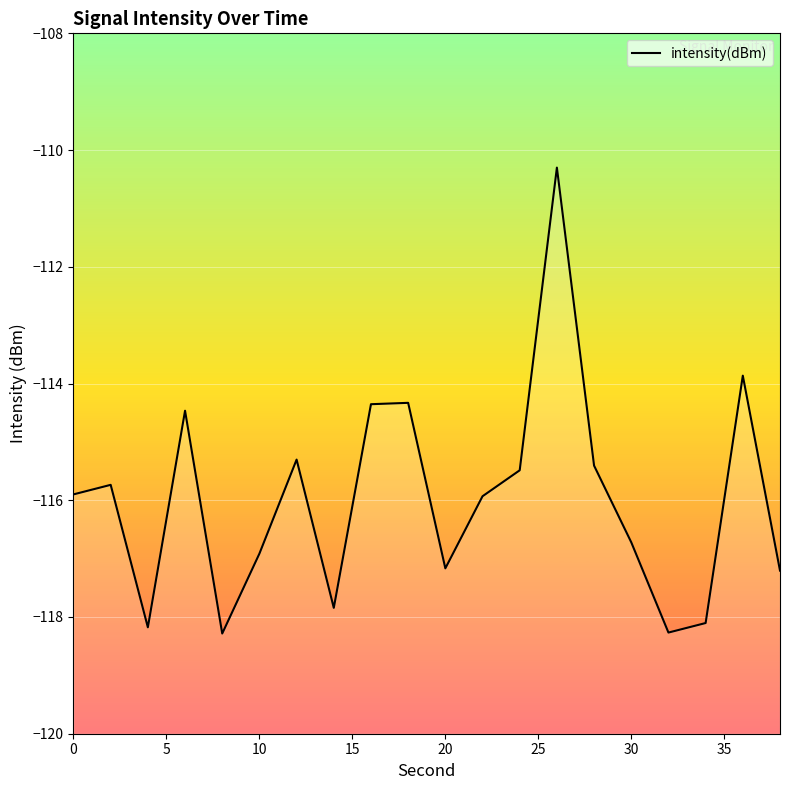

What is the difference between the maximum and minimum values?

8.0